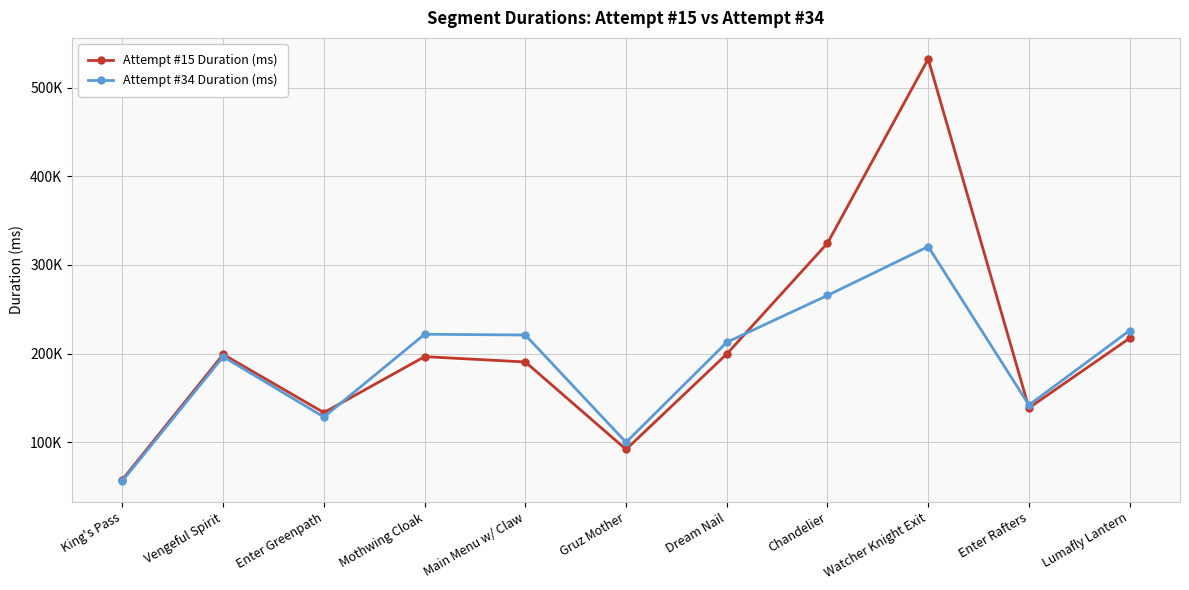

What are all the series names shown in the legend?

Attempt #15 Duration (ms), Attempt #34 Duration (ms)